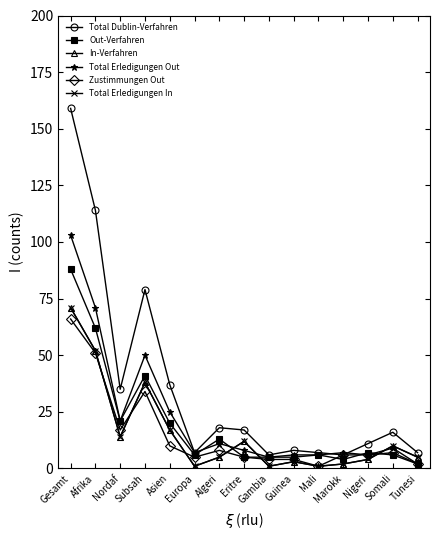

At which label does Out-Verfahren first exceed 6?

Gesamt